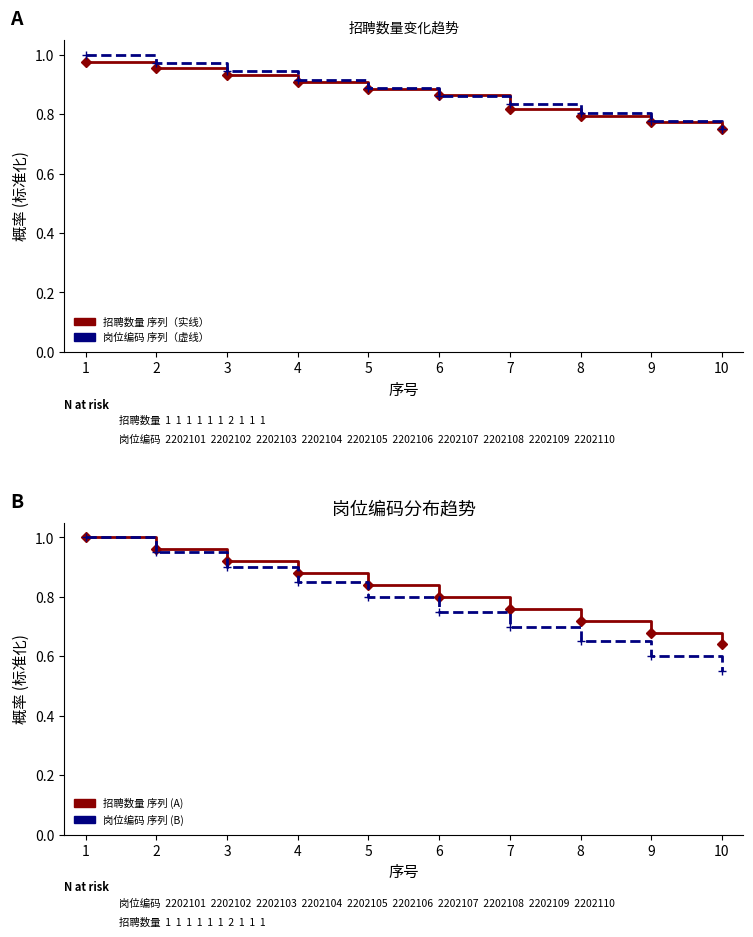

What is the value of the 岗位编码 趋势 (B) point at the 7th from the left?

0.7